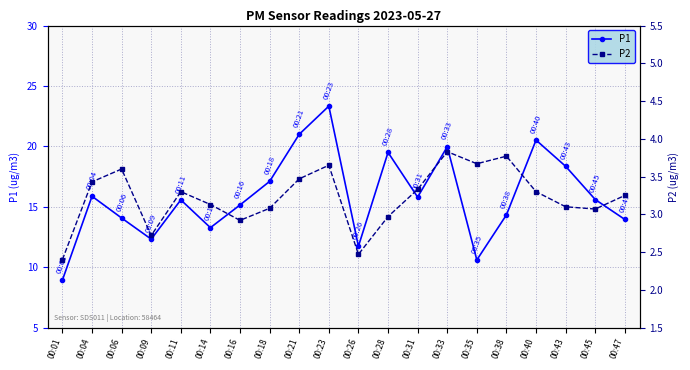

How many lines are shown in the chart?

2